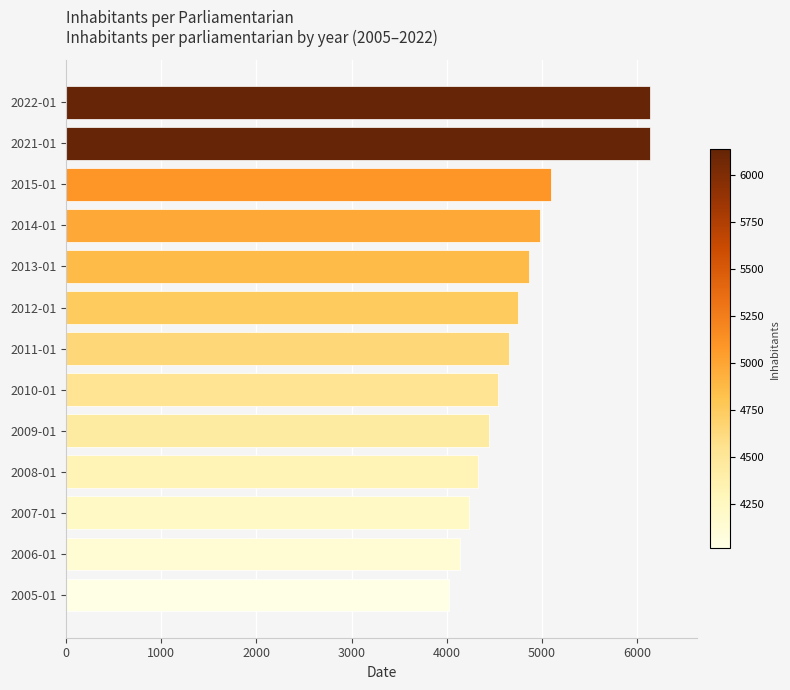

Where is the data nearest to the value 5077?

2015-01